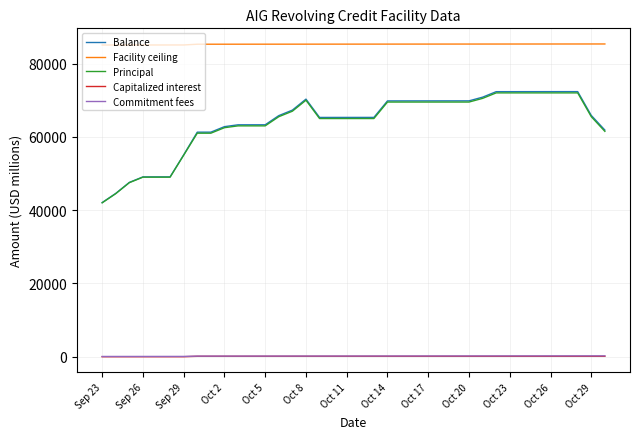

What is the minimum value for Balance?

42065.6